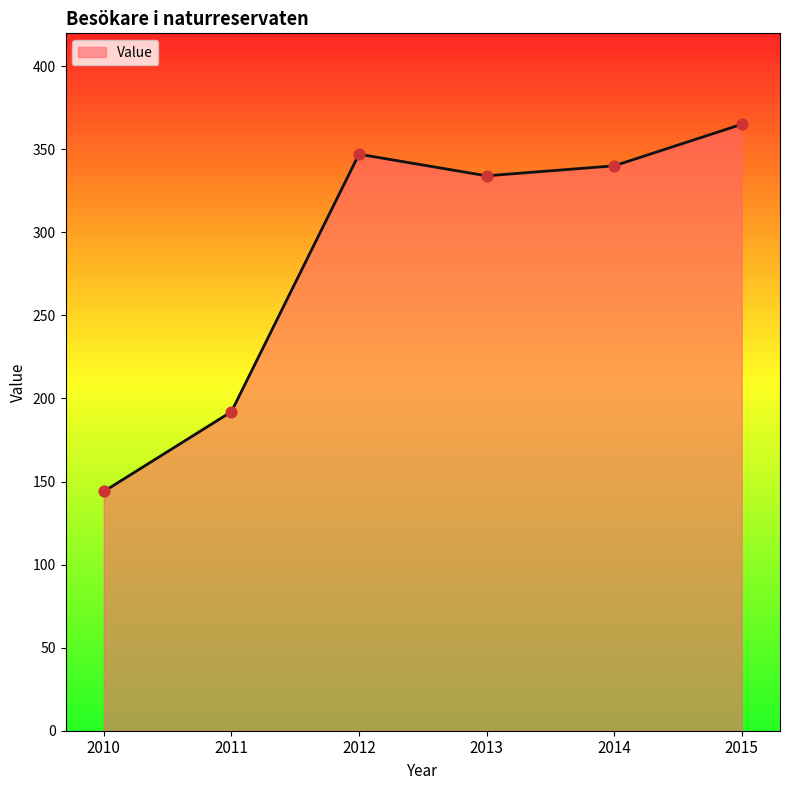

What is the ratio of the value at 2013 to the value at 2012?

1.0